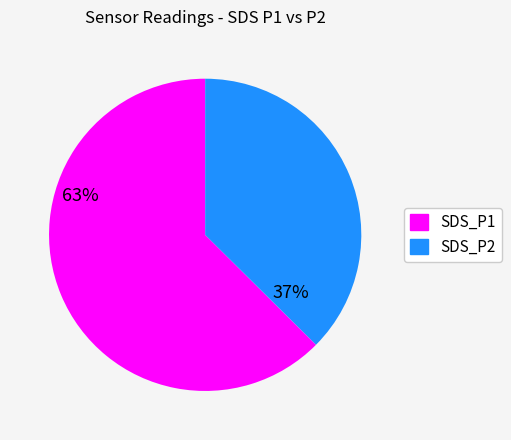

Is the sum of SDS_P2 and SDS_P1 greater than half?

Yes